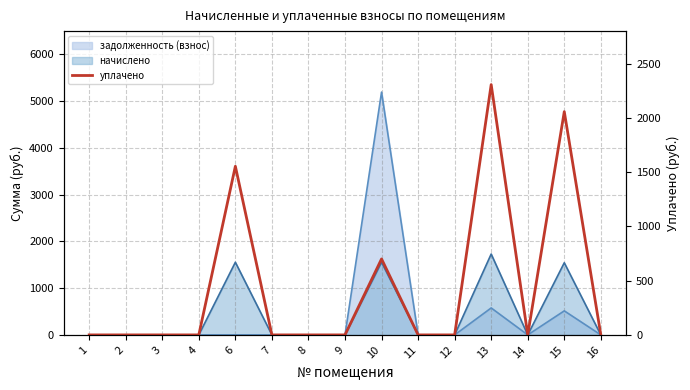

How many positive values are there?

4